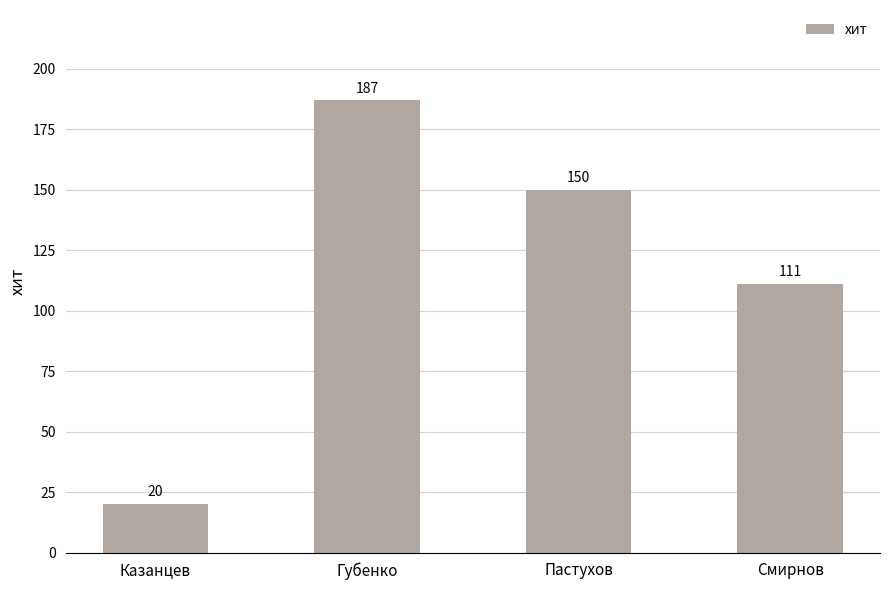

Count the number of data series in this chart.

1